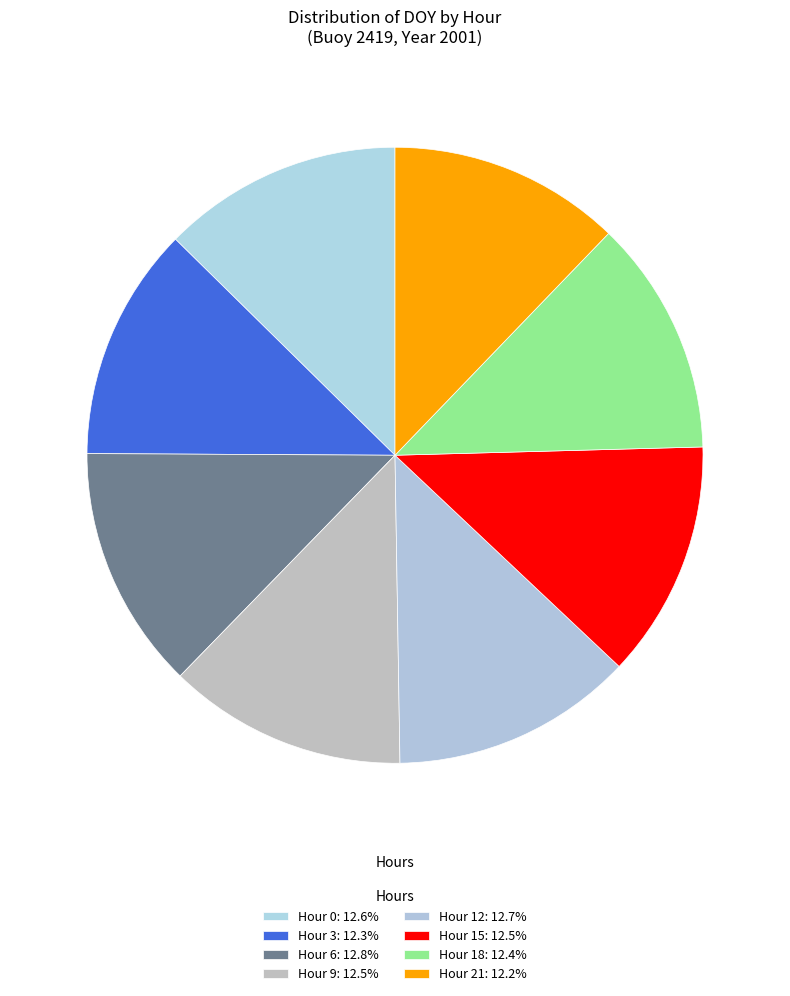

How many segments does this pie chart have?

8